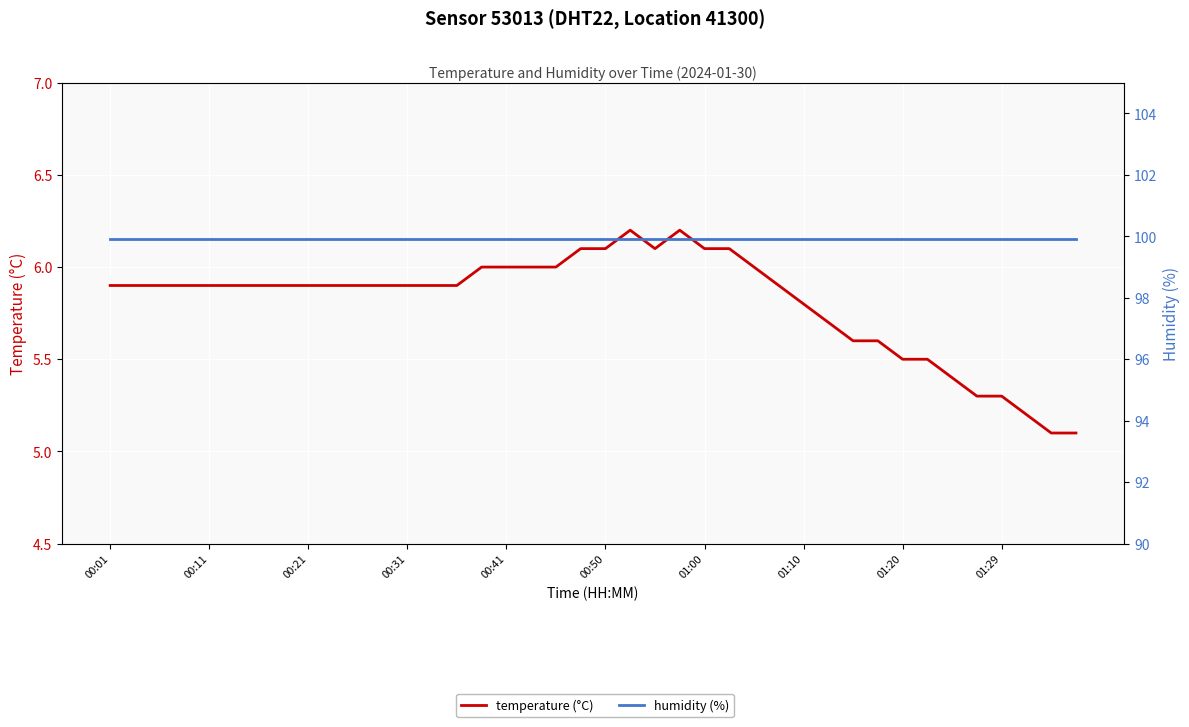

True or false: temperature (°C) and humidity (%) intersect in this chart.

False